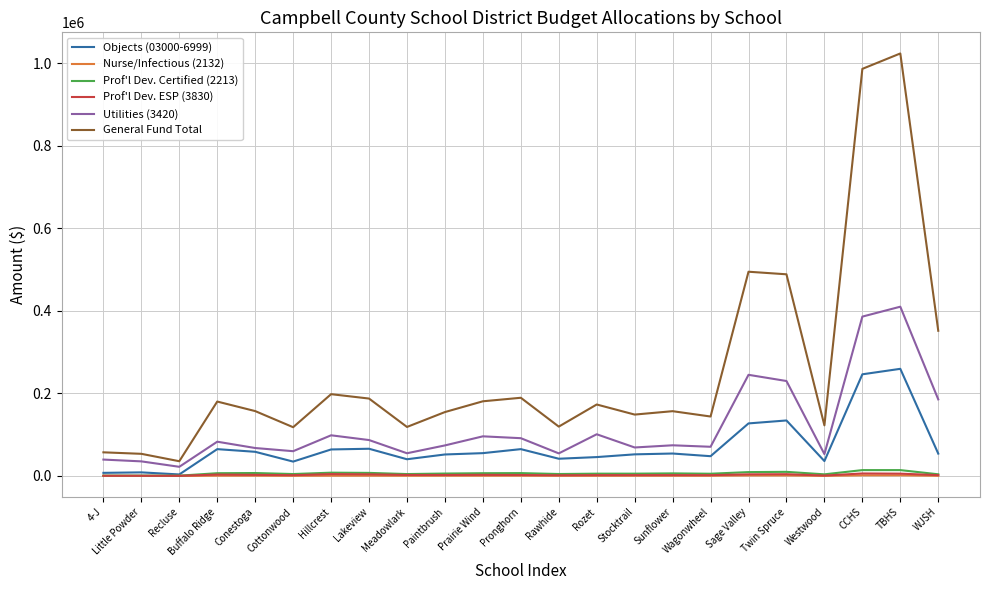

True or false: Prof'l Dev. Certified (2213) has more than 1 interior local peaks.

True